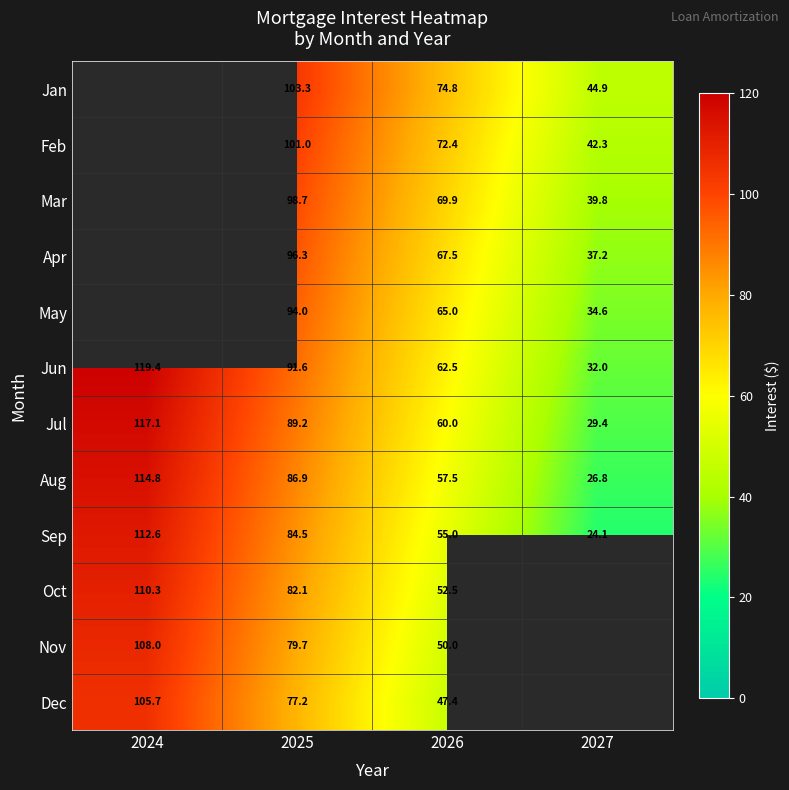

What is the sum of the Jun values at 2025 and 2026?

154.1